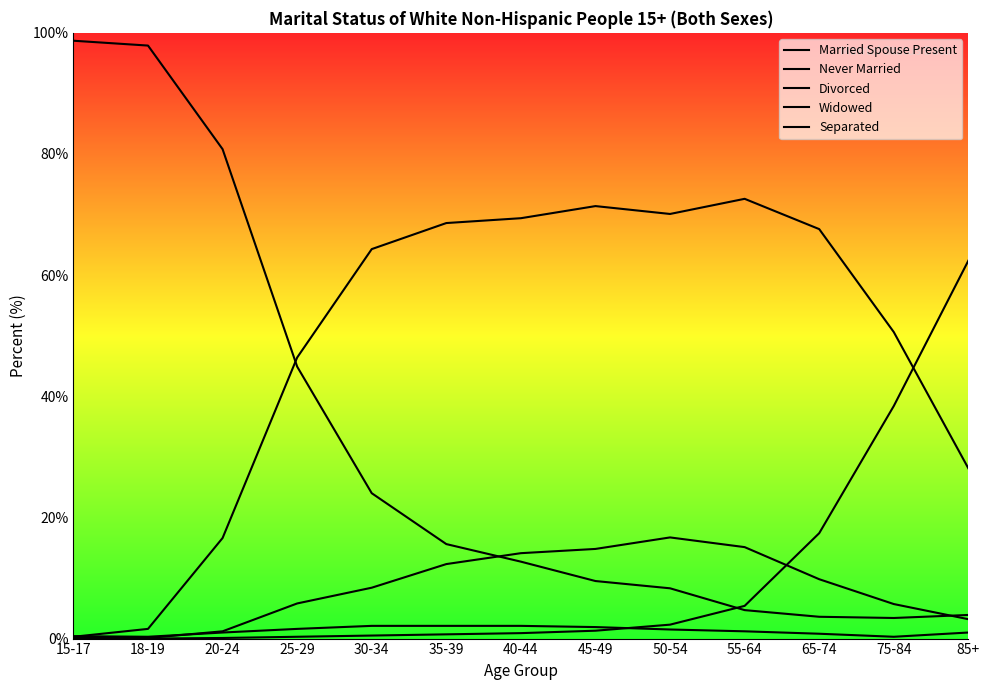

Which series changed the most between 18-19 and 55-64?

Never Married